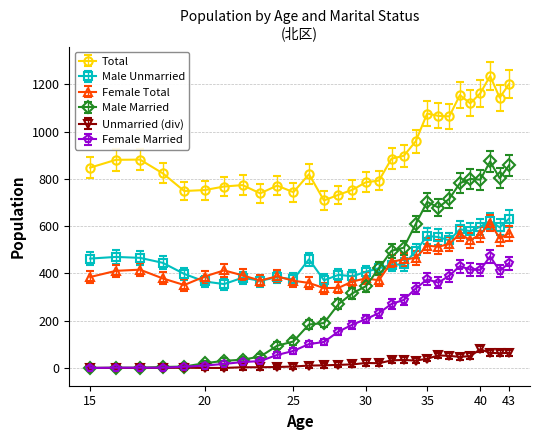

Which series has the largest total across all categories?

Total